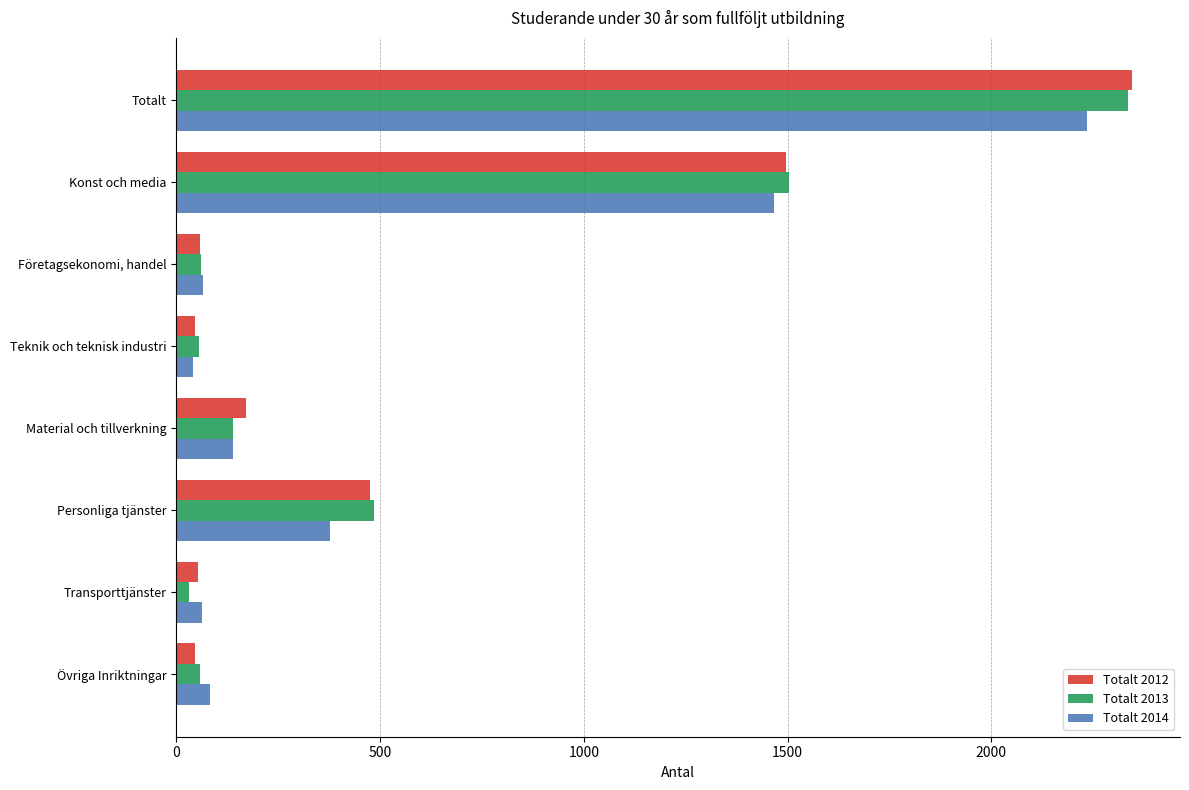

What is the difference between the highest and lowest values at Totalt?

112